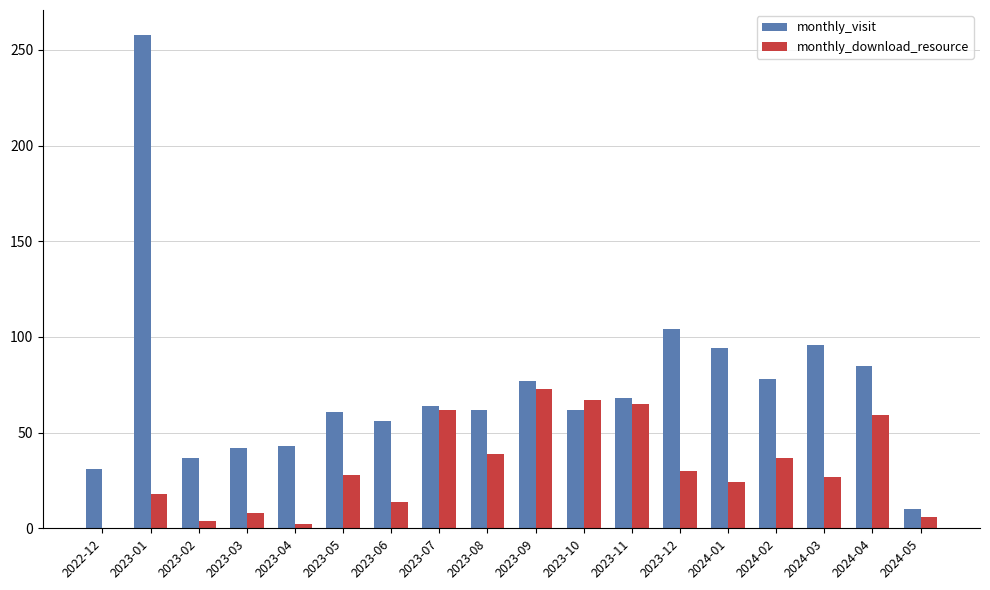

At which label does monthly_download_resource reach its peak?

2023-09